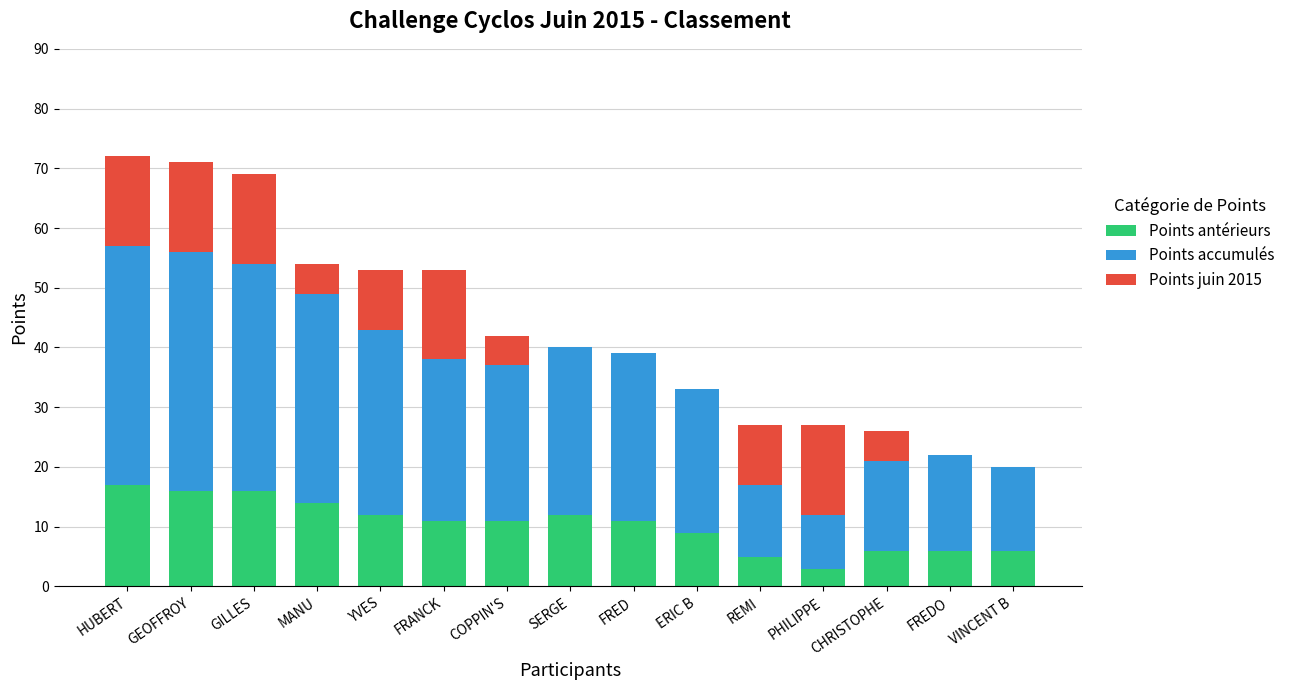

What is the total value across all series at REMI?

27